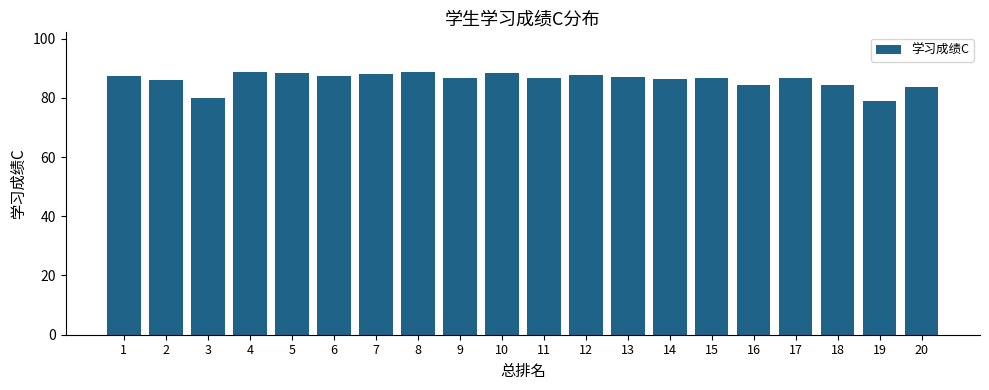

What is the difference between the maximum and second lowest values?

9.0